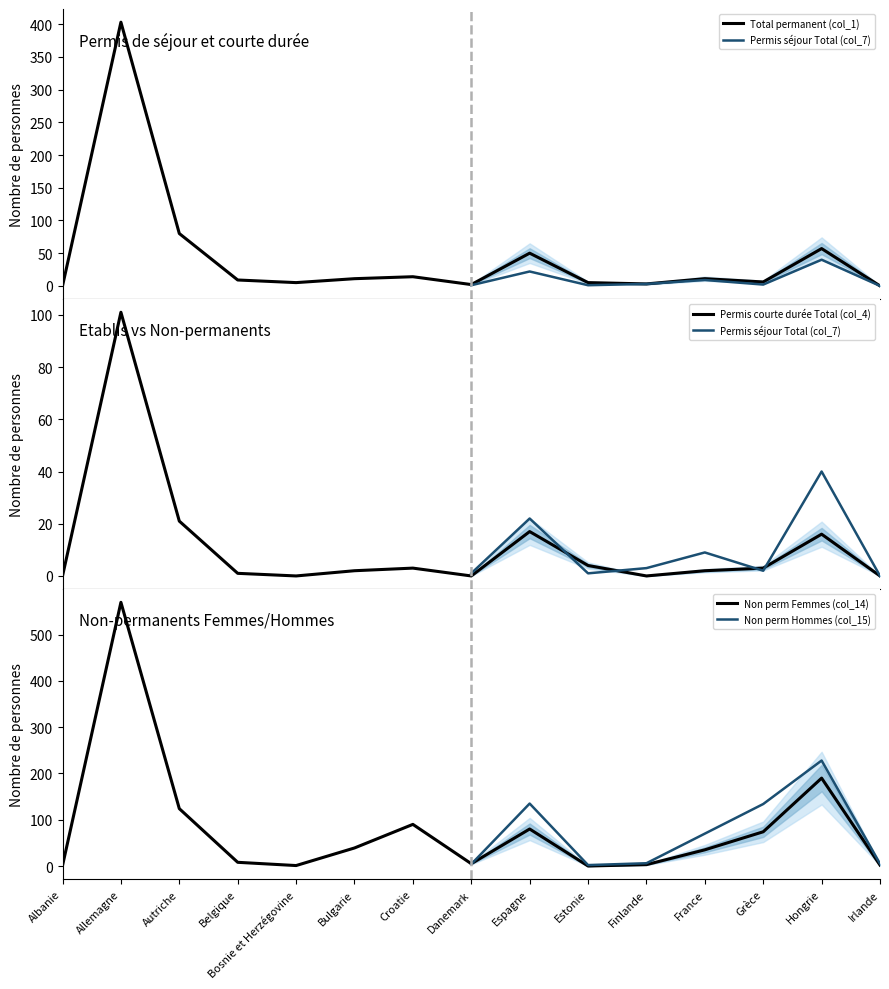

True or false: Permis courte durée Total (col_4) and Non perm Femmes (col_14) cross at least once.

True